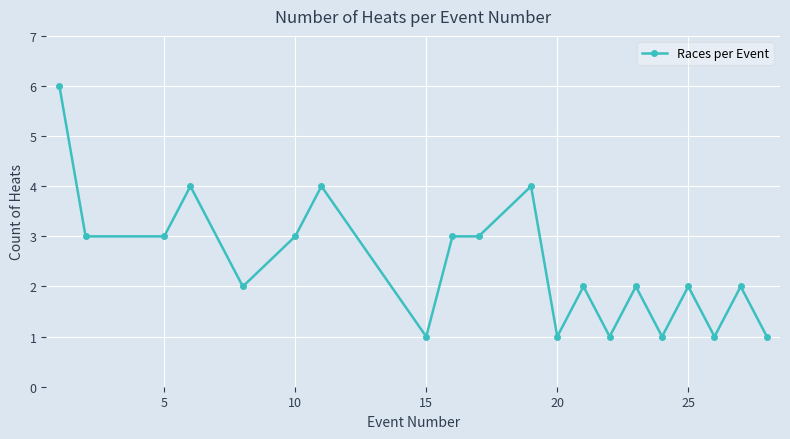

What is the maximum value shown in the chart?

6